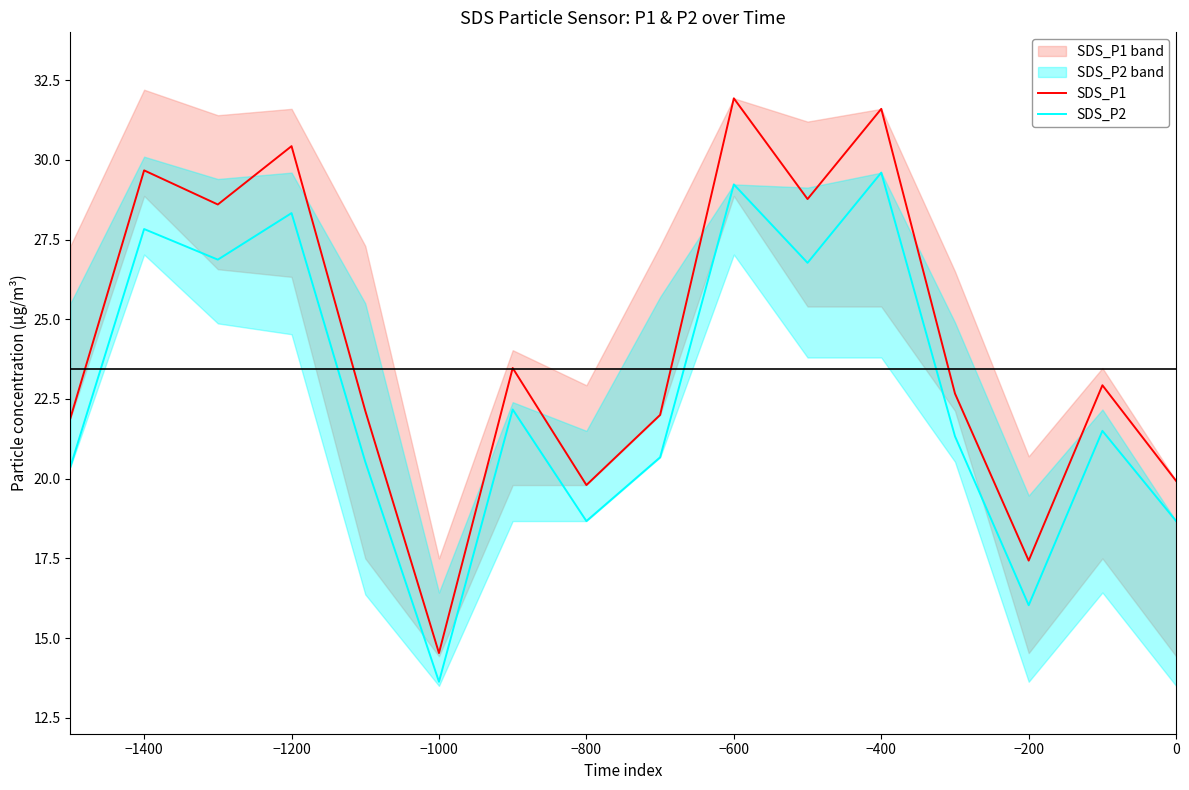

How many lines are shown in the chart?

2